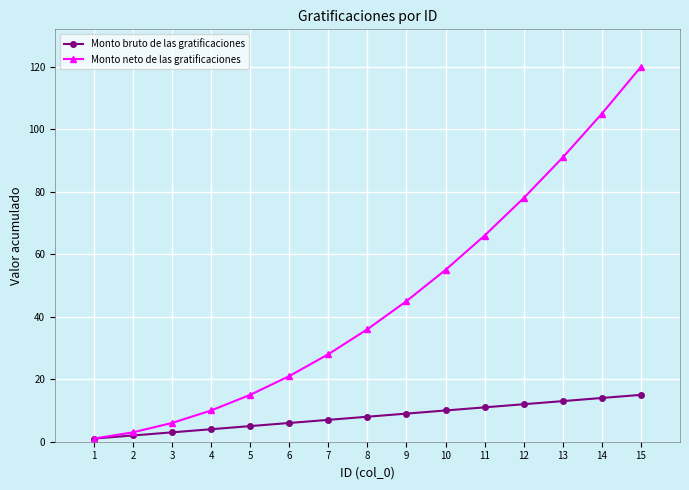

Is it true that Monto bruto de las gratificaciones equals 2 at 2?

True